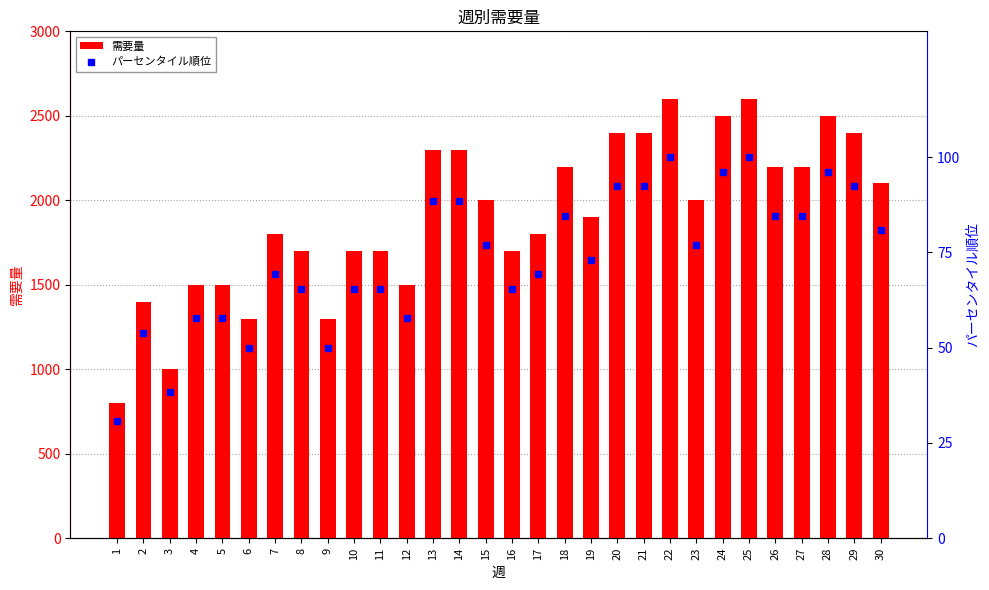

List the labels in order of 需要量 value, smallest first.

1, 3, 6, 9, 2, 4, 5, 12, 8, 10, 11, 16, 7, 17, 19, 15, 23, 30, 18, 26, 27, 13, 14, 20, 21, 29, 24, 28, 22, 25